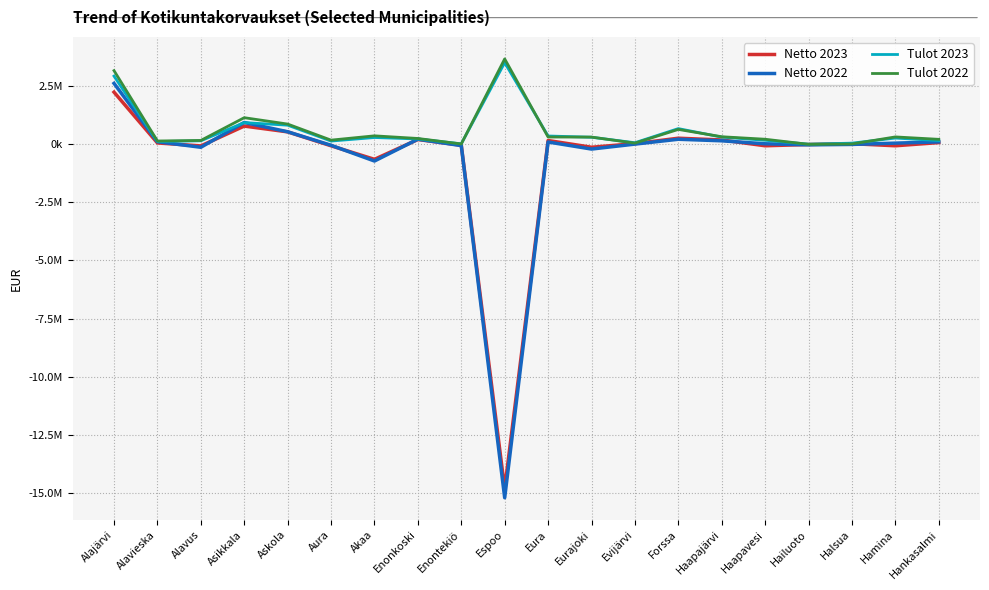

Is this an area chart (filled region under the line)?

No